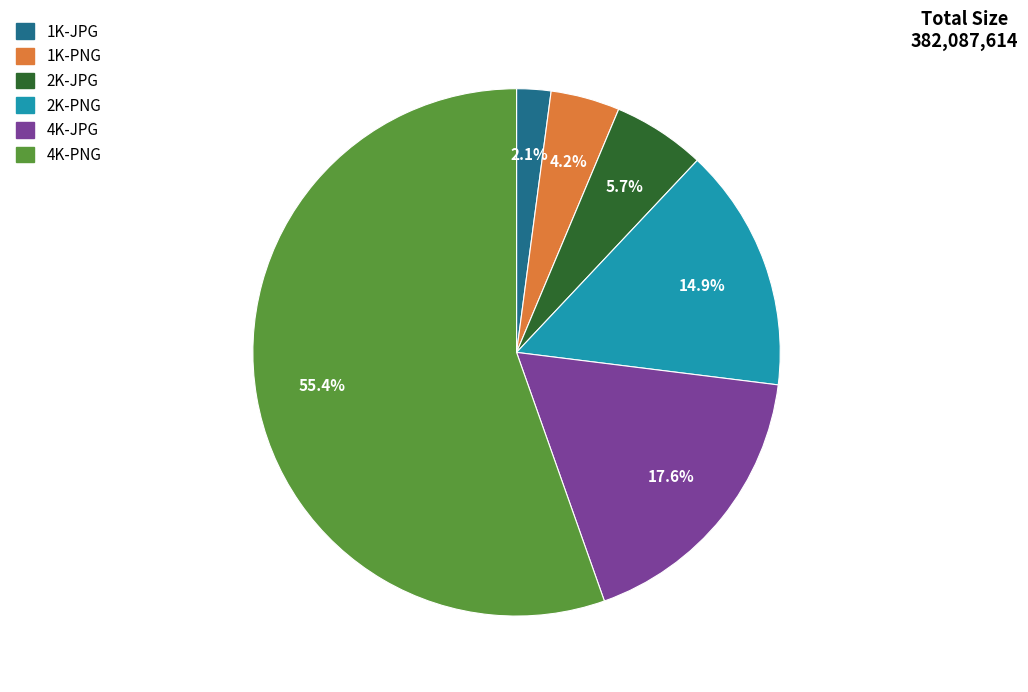

Which slice represents more than half of the pie?

4K-PNG